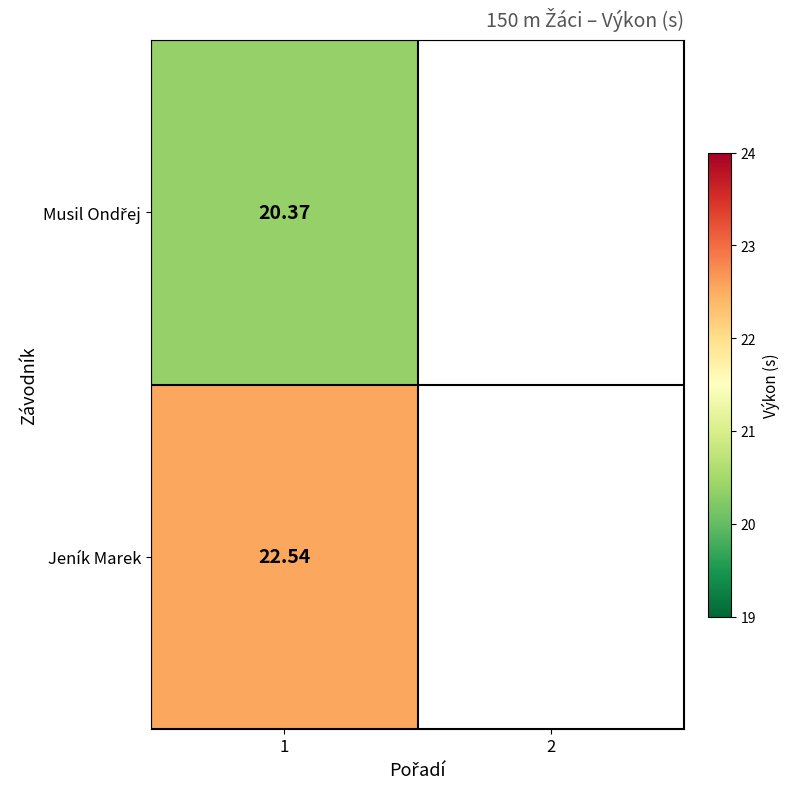

At 1, list the series in order from smallest to largest.

Musil Ondřej, Jeník Marek